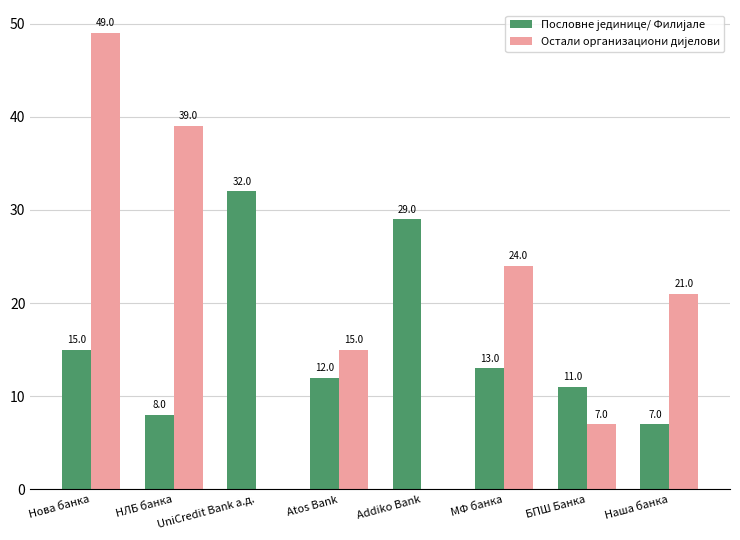

How many categories are shown in the chart?

8